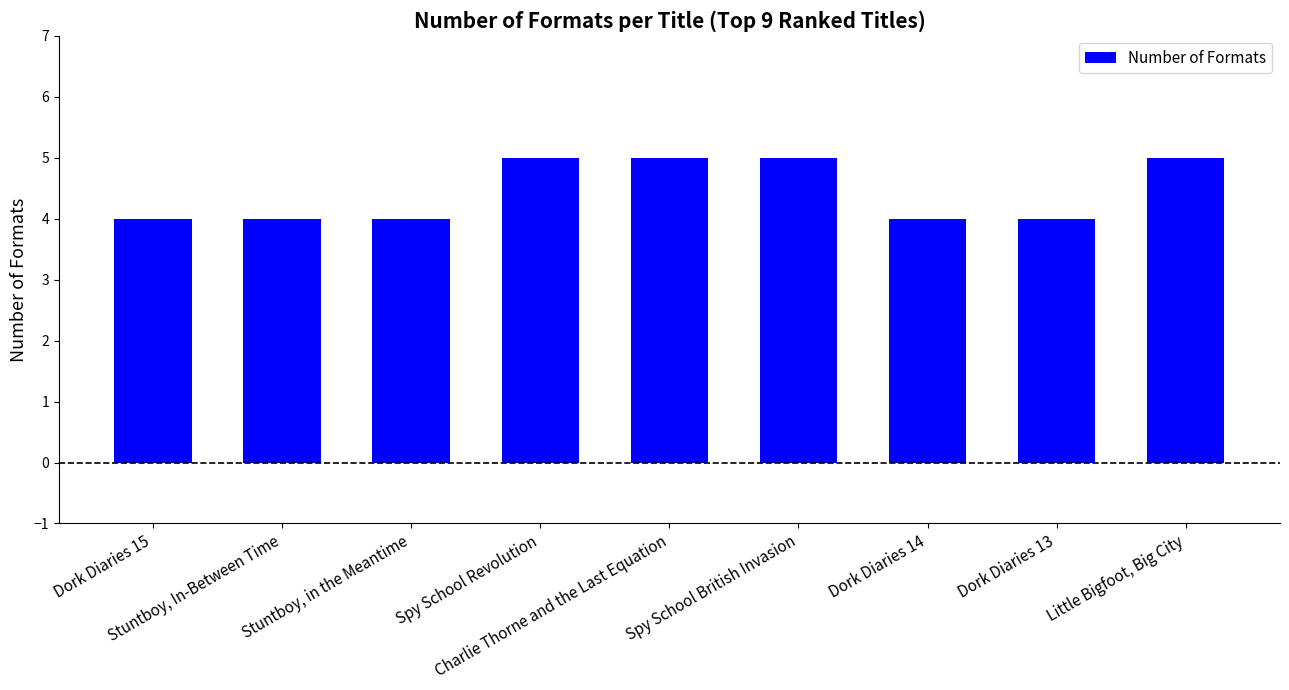

What is the greatest value displayed?

5